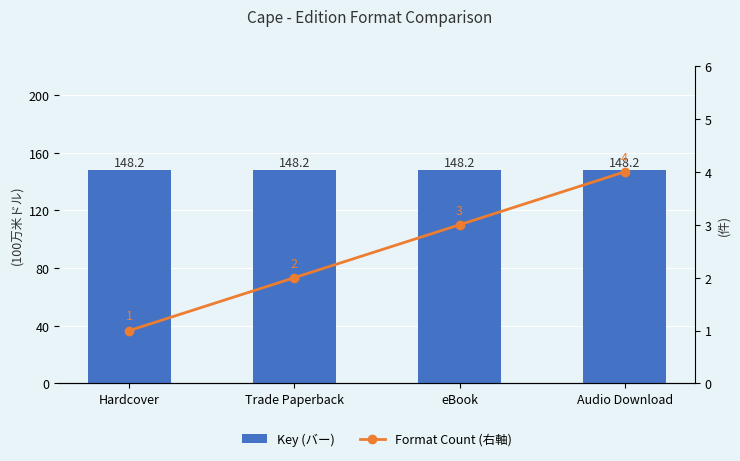

What position from the left is eBook?

3